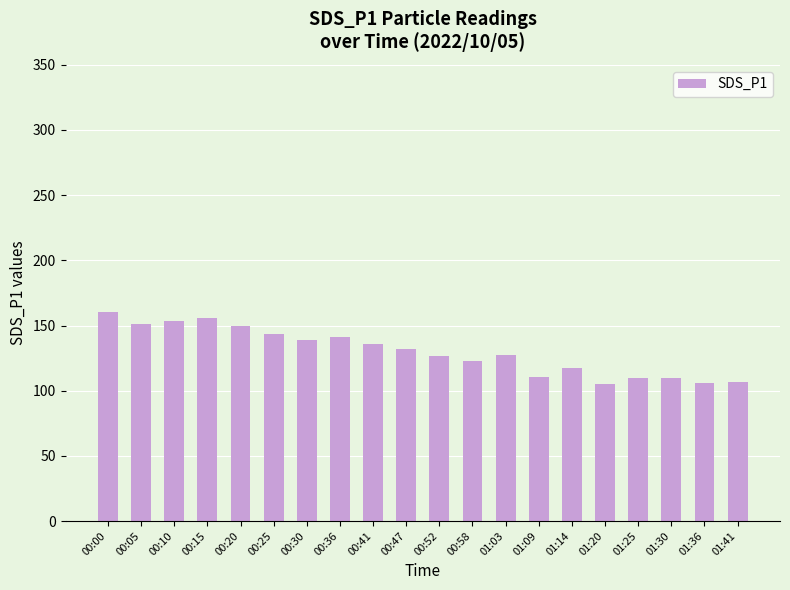

What is the greatest value displayed?

160.4